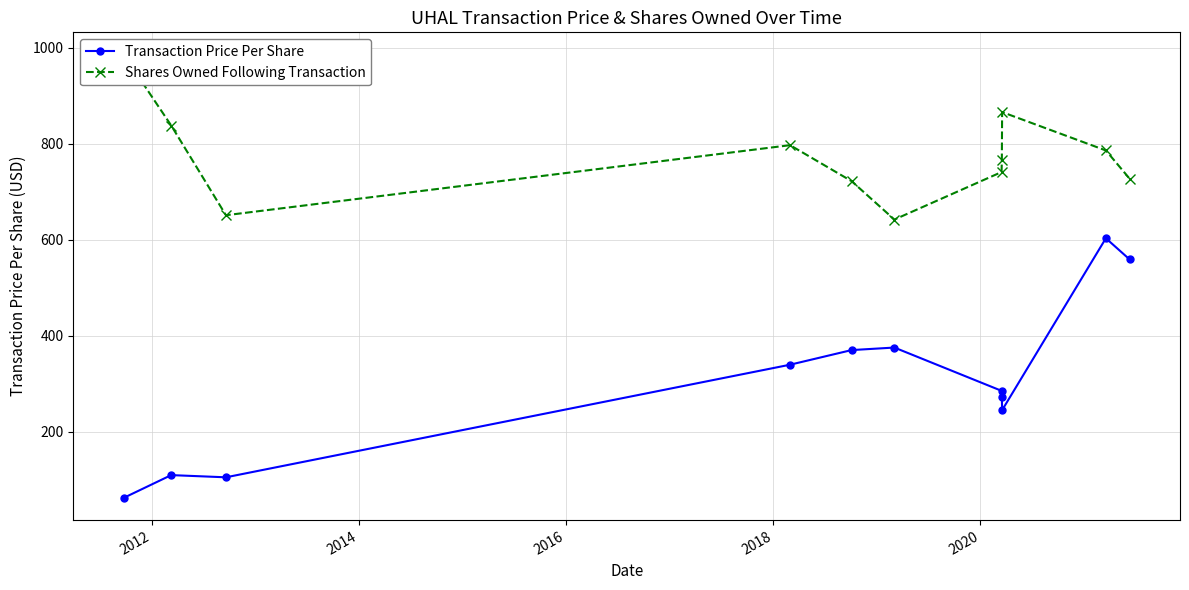

What is the value of the Transaction Price Per Share point at the 5th from the left?

369.9